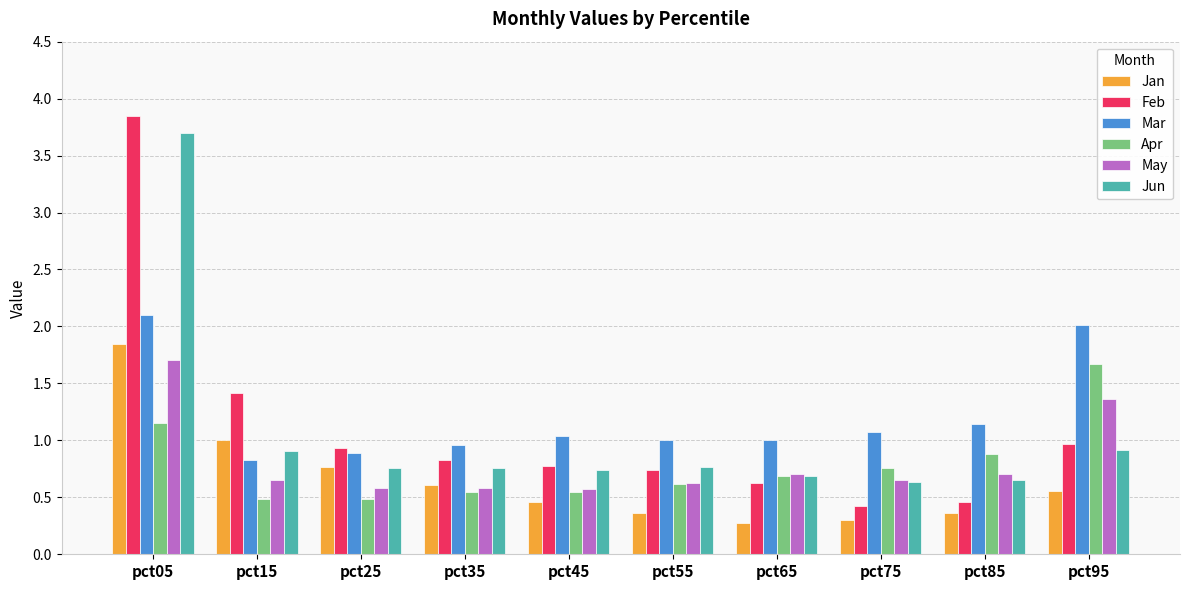

The value of Jan at pct45 is 0.7. True or false?

False